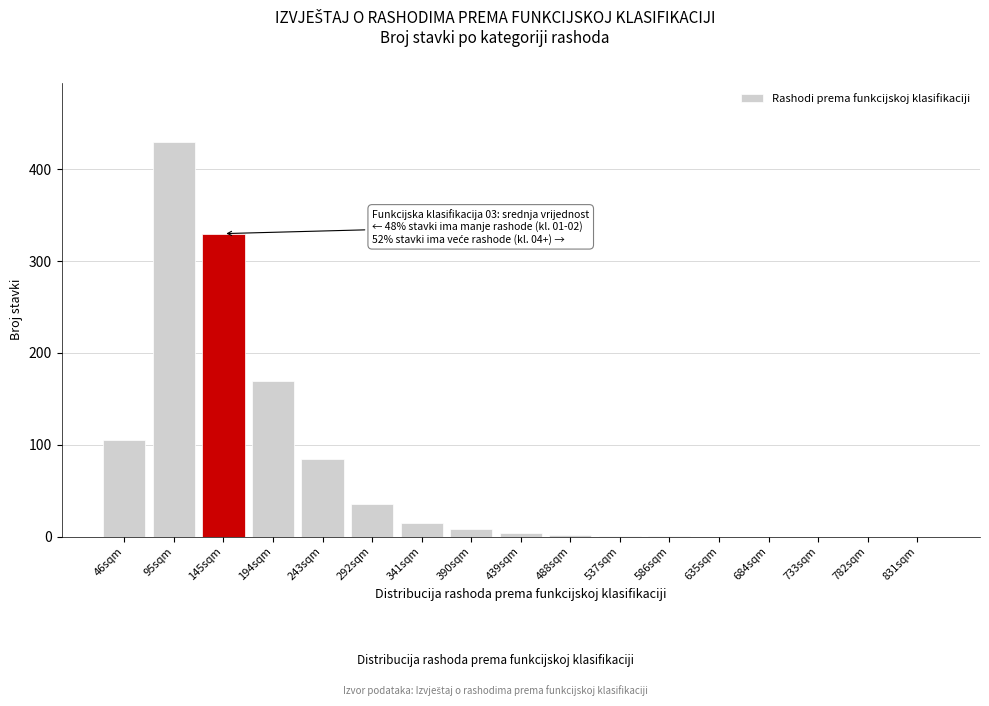

The value at 46sqm is 148. True or false?

False